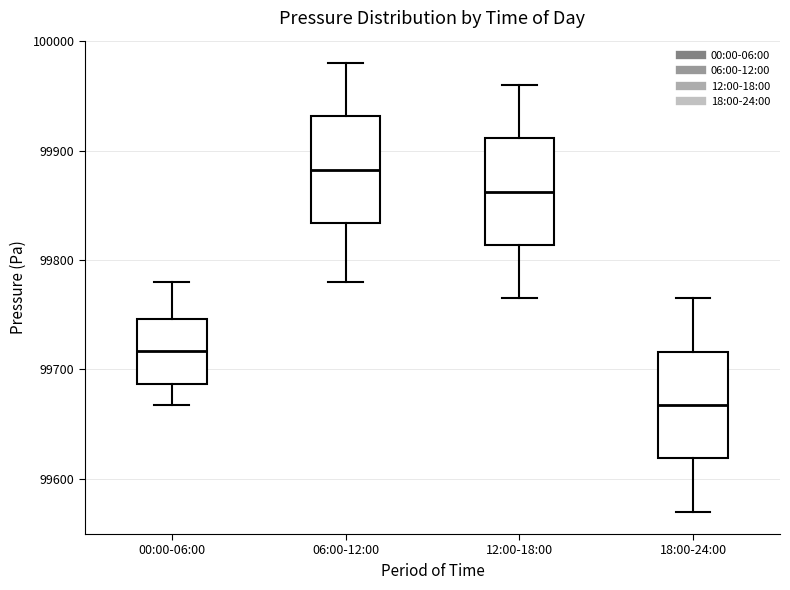

Reading left to right, read every box against the y-axis: the position of its median line, the range the box covers, and the ends of its whiskers. The values are not printed on the chart, so give them approximately, as read against the axis.

00:00-06:00: median 99720, box 99690 to 99750, whiskers 99670 to 99780
06:00-12:00: median 99880, box 99830 to 99930, whiskers 99780 to 99980
12:00-18:00: median 99860, box 99810 to 99910, whiskers 99770 to 99960
18:00-24:00: median 99670, box 99620 to 99720, whiskers 99570 to 99770